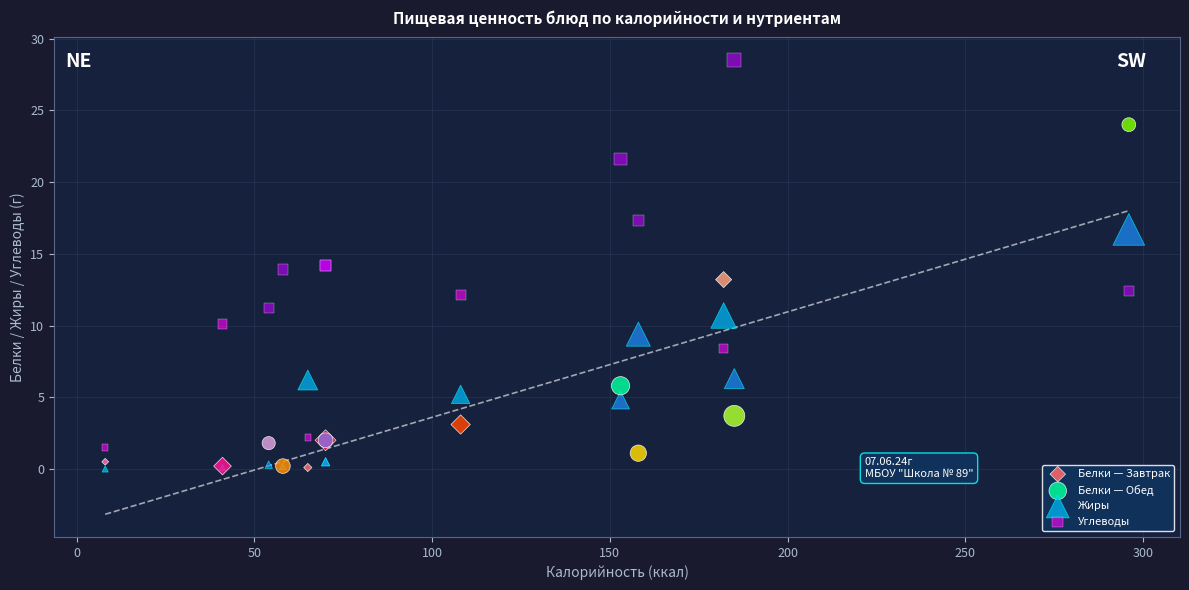

Which series has the largest Y range (max minus min)?

Углеводы